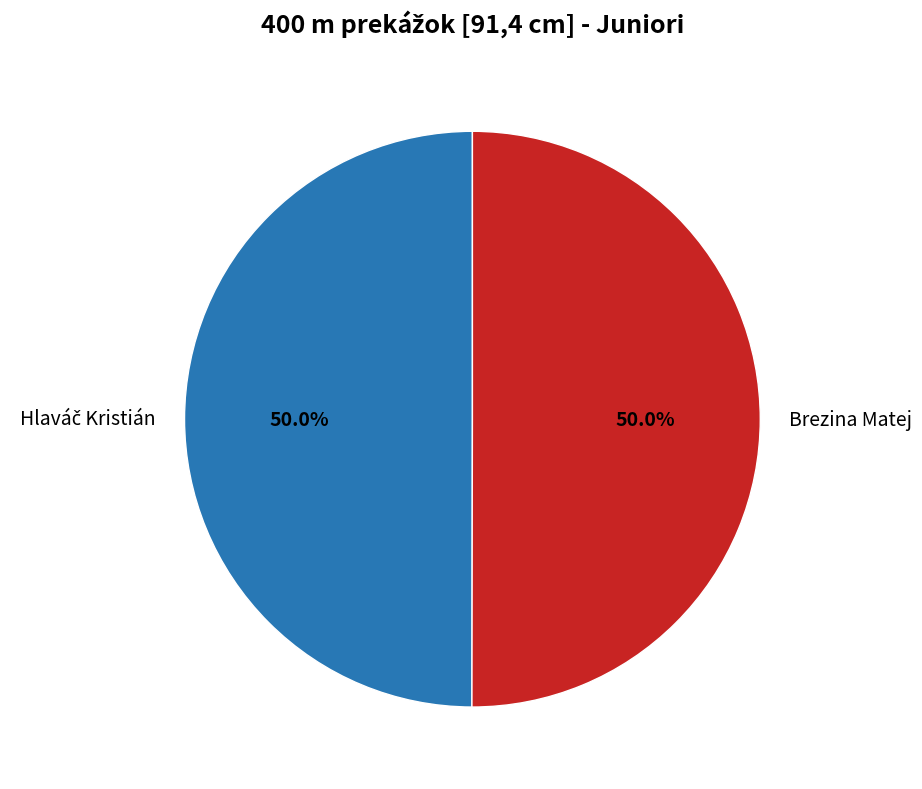

What percentage is NOT represented by Brezina Matej?

50.0%